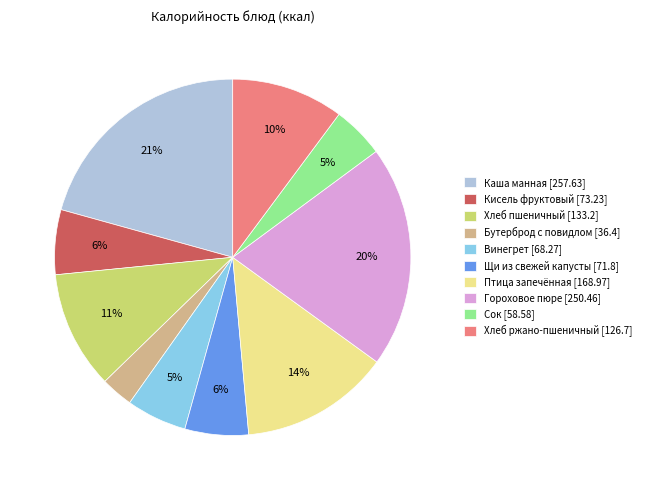

To the nearest percent, what portion does Бутерброд с повидлом [36.4] represent?

3%